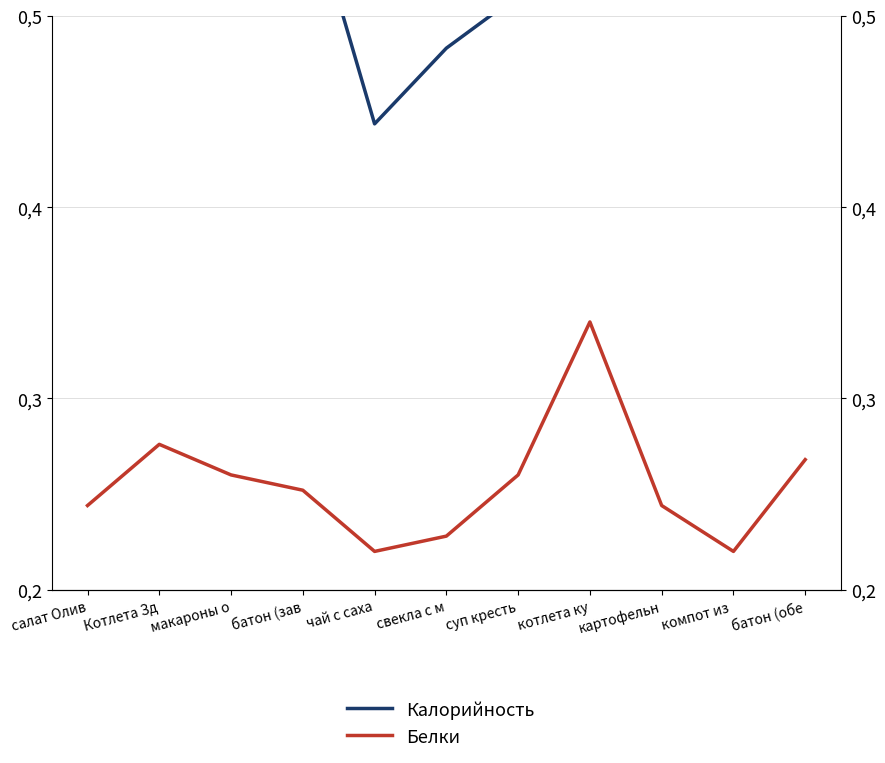

What is the approximate value of Белки at салат Олив?

0.2